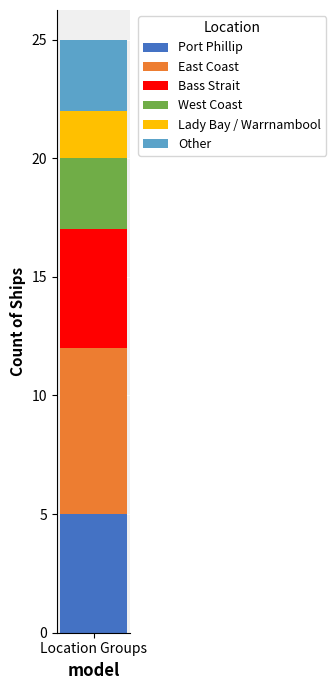

What is the highest value of the Port Phillip series?

5